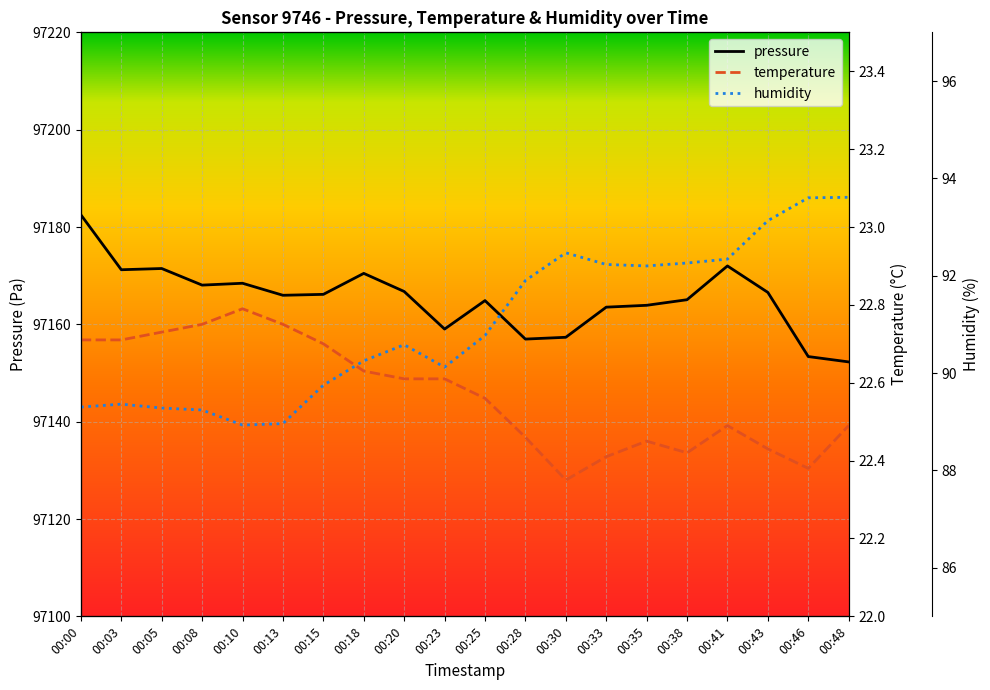

Which label corresponds to the smallest value in the chart?

00:30